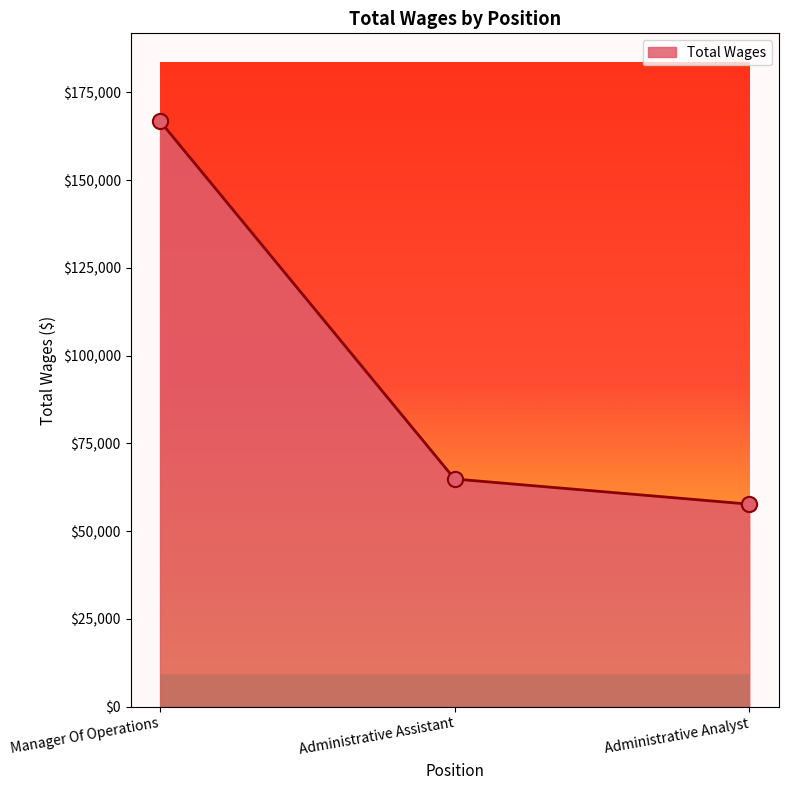

What is the ratio of the value at Administrative Assistant to the value at Manager Of Operations?

0.4